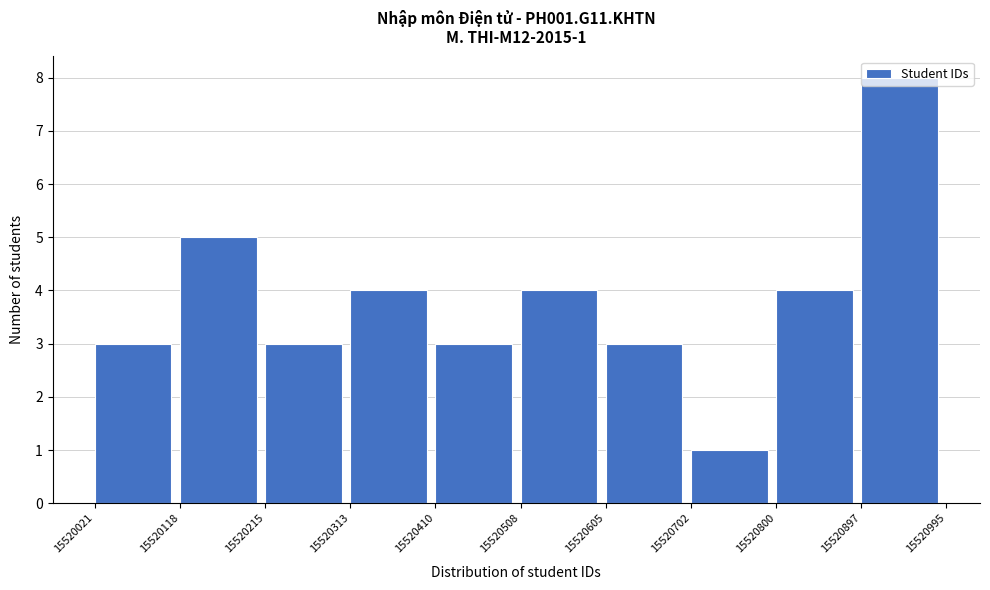

Over which range of the x-axis is the bar tallest?

15520897 to 15520995